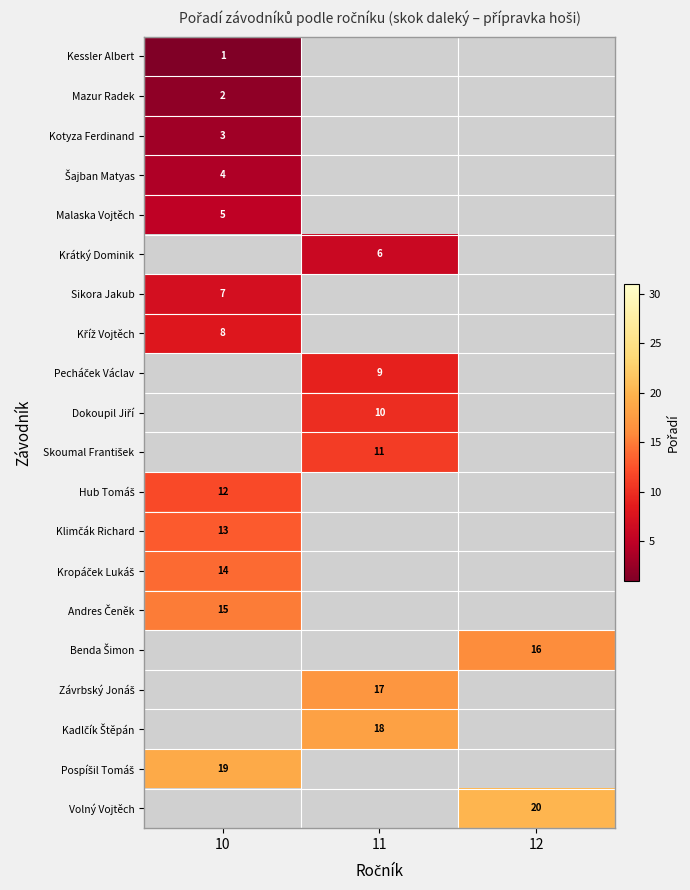

True or false: Malaska Vojtěch has a value of 5 at 10.

True